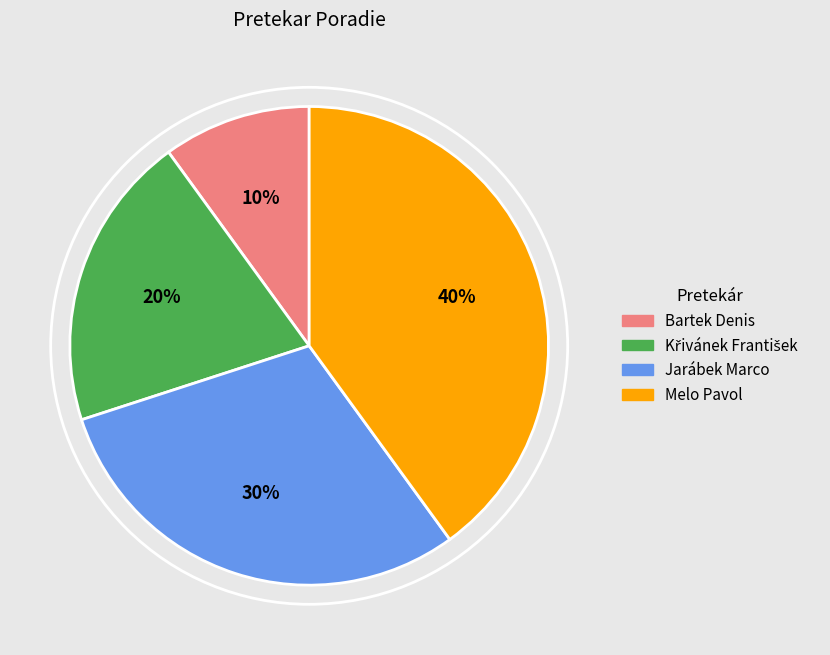

How many segments does this pie chart have?

4